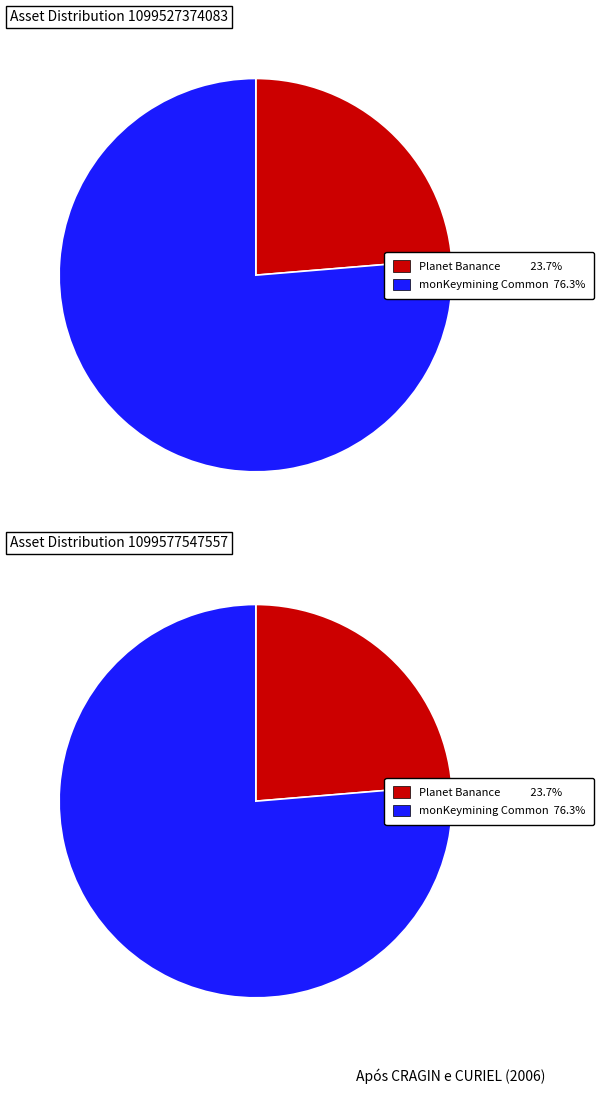

Do Planet Banance (1099527374083) and monKeymining Common Loyalty Badge (1099577547557) together represent more than half of the pie?

Yes